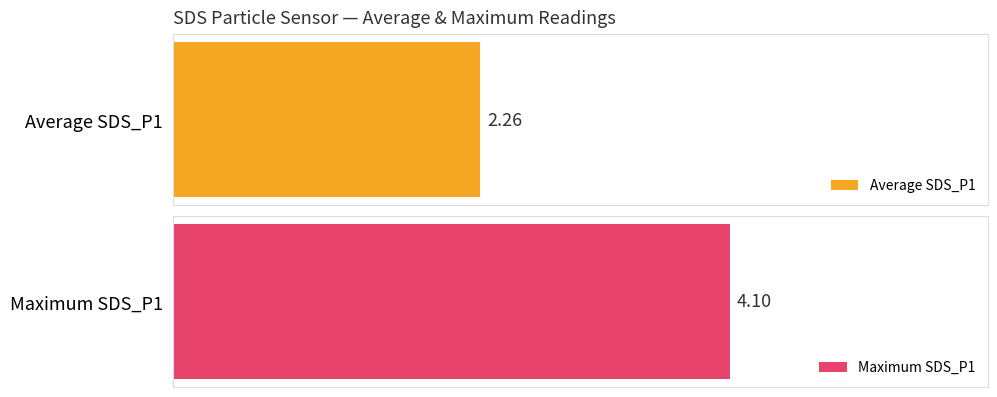

What is the maximum value for SDS_P1?

4.1